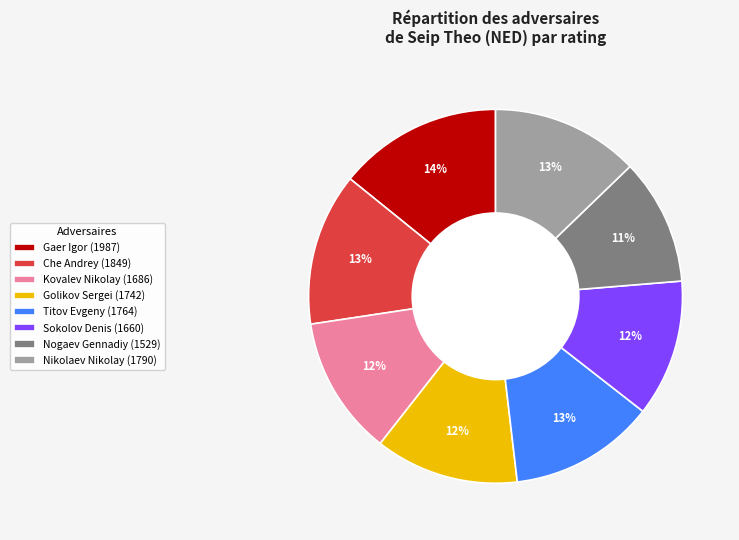

What percentage is the Sokolov Denis (1660) slice, to the nearest percent?

12%